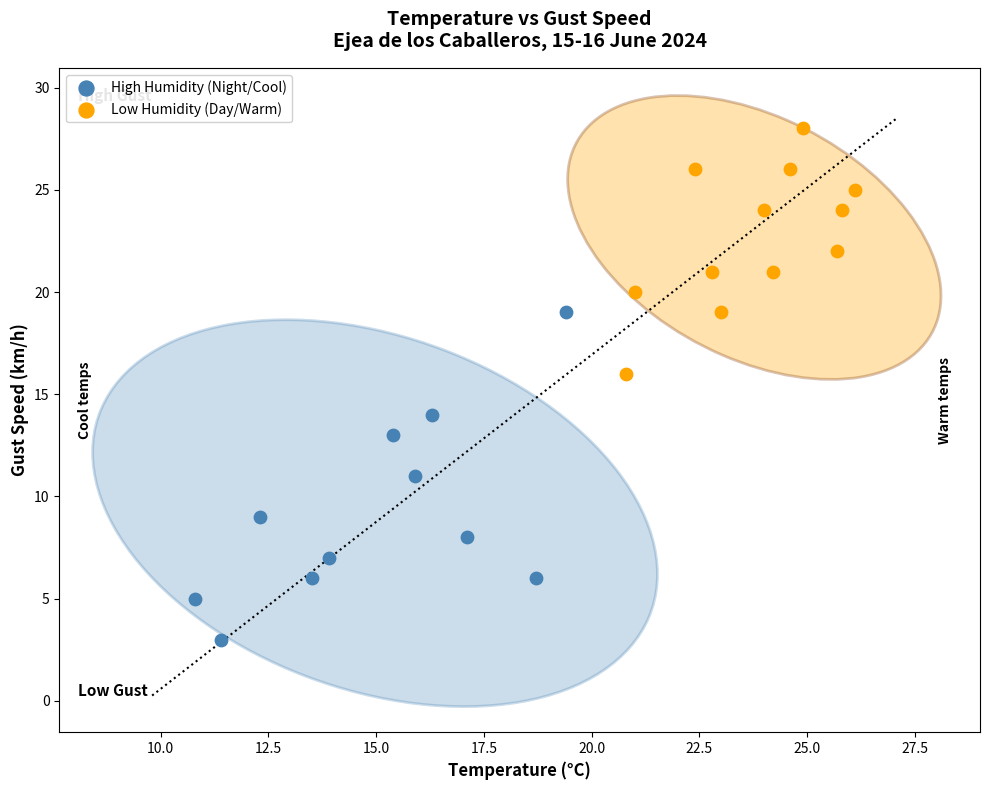

Which series has the largest Y range (max minus min)?

High Humidity (Night/Cool)